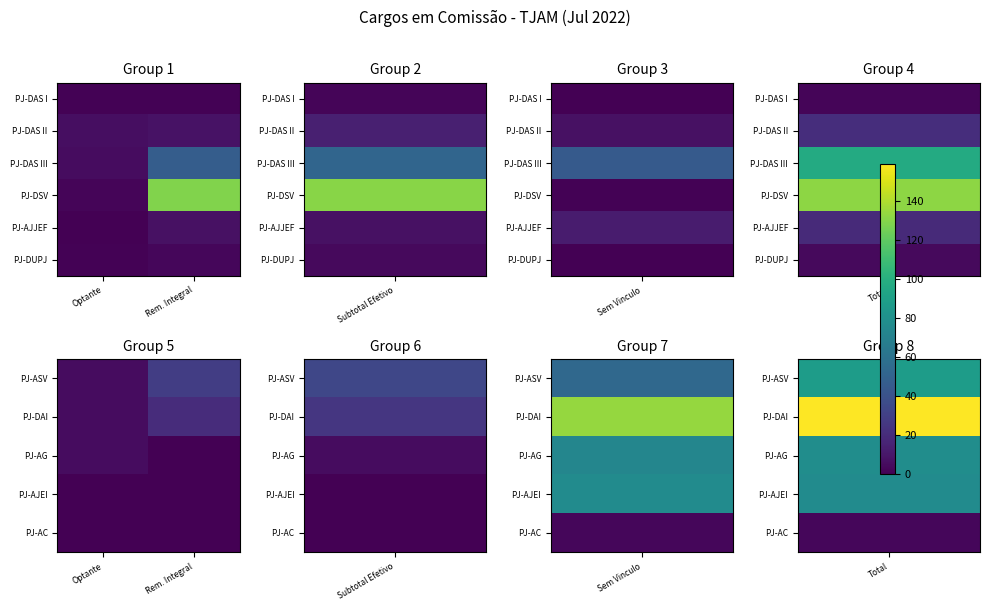

At which label does PJ-AG reach its minimum?

Rem. Integral